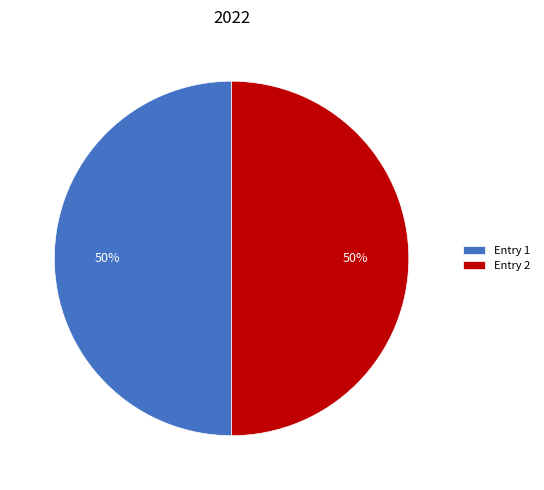

To the nearest percent, what is the combined percentage of Entry 2 and Entry 1?

100%